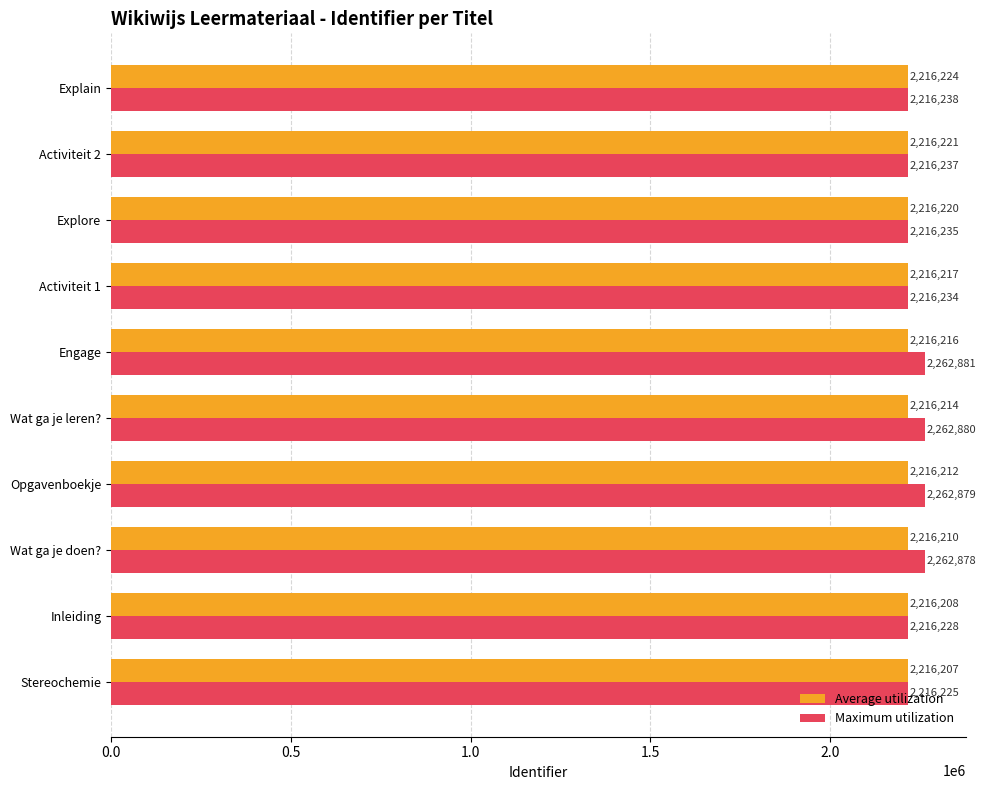

What is the sum of all Average utilization values?

22162149